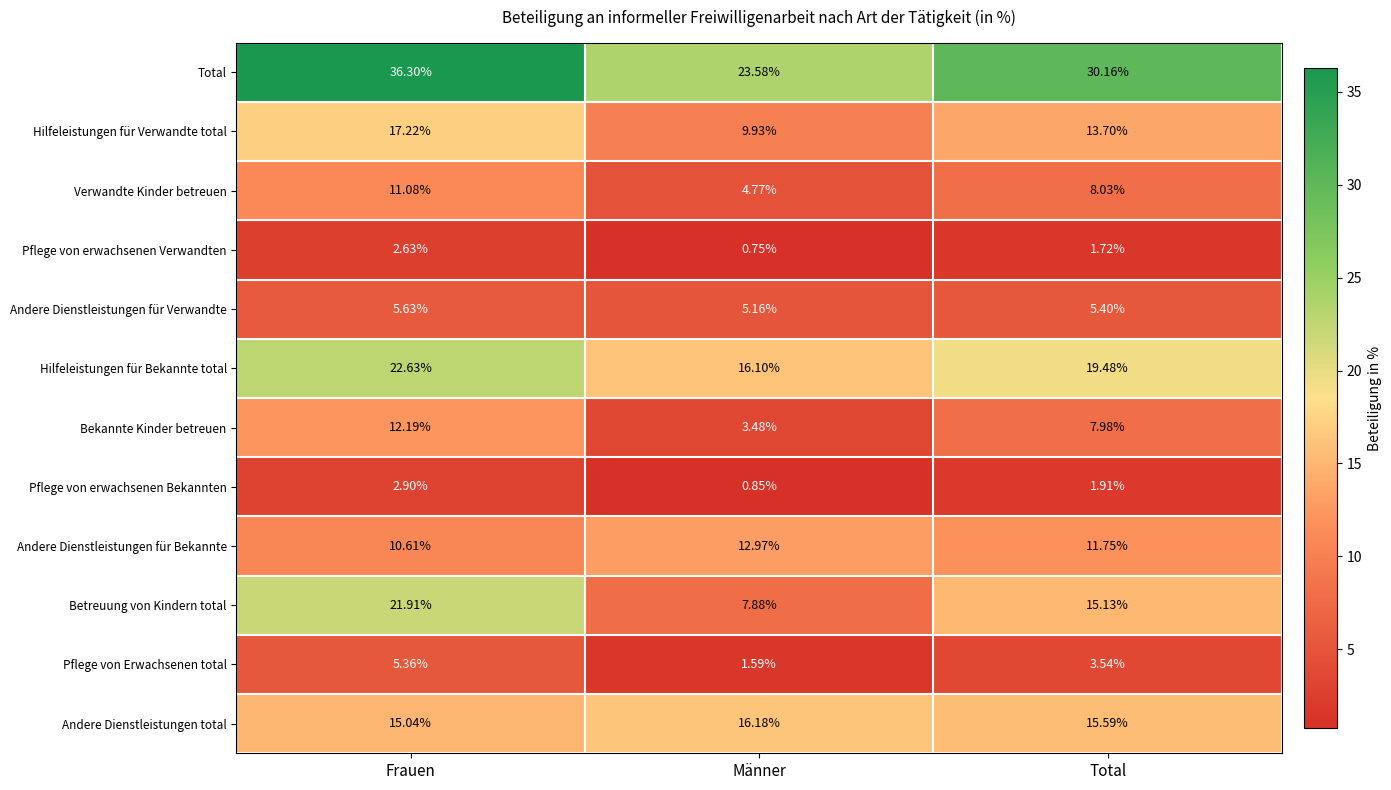

What is the maximum value shown in the chart?

36.3